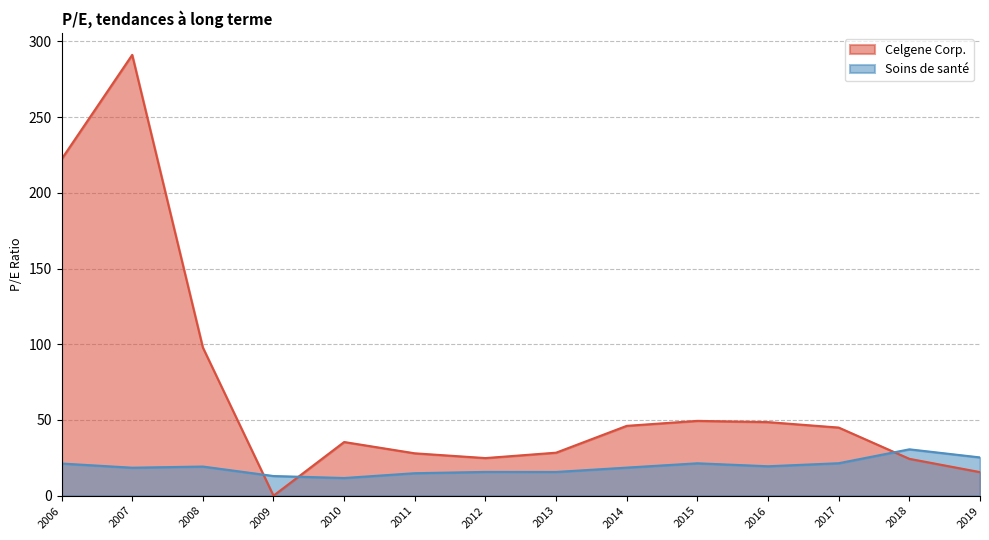

List the series in order of their peak value, highest first.

Celgene Corp., Soins de santé